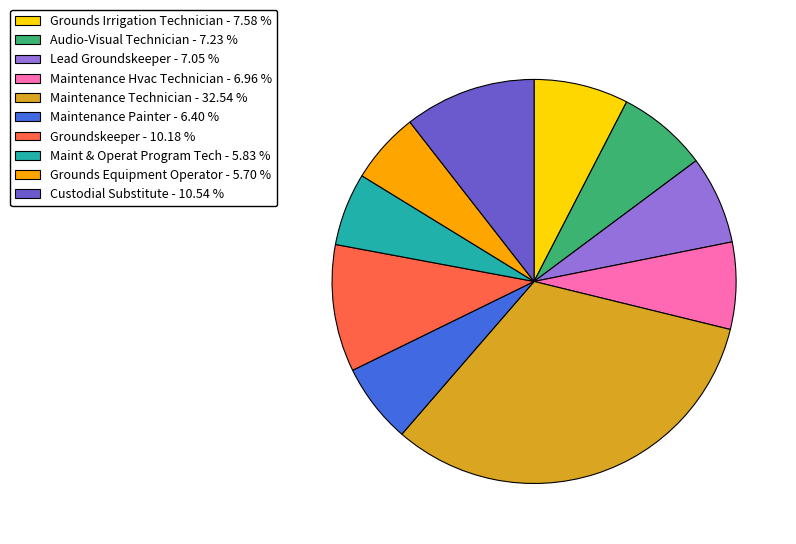

The Custodial Substitute slice represents 11% of the pie. True or false?

True